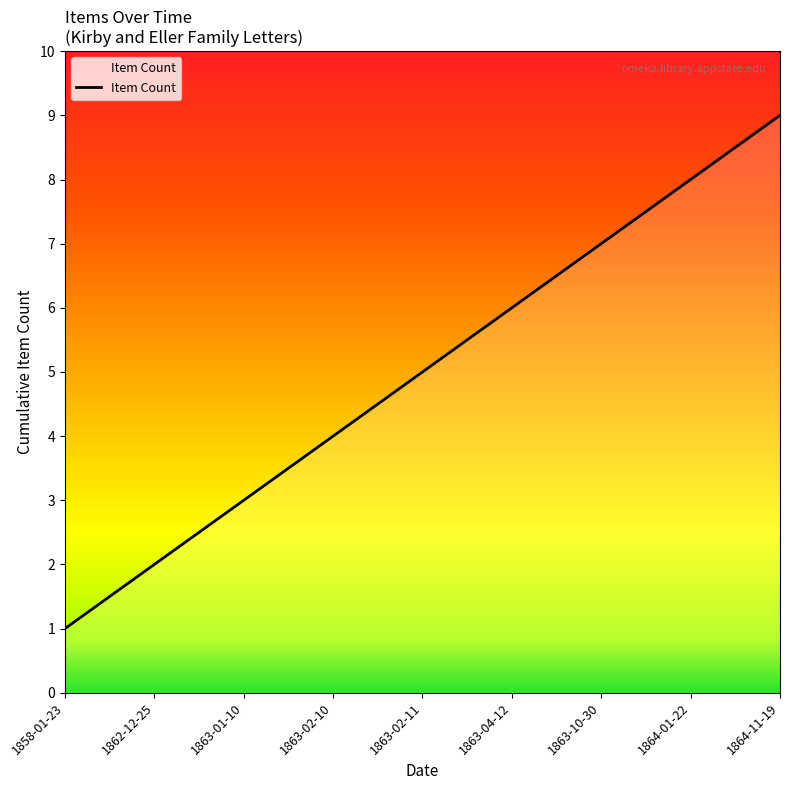

Reading left to right, list all the values displayed in this chart.

1	2	3	4	5	6	7	8	9